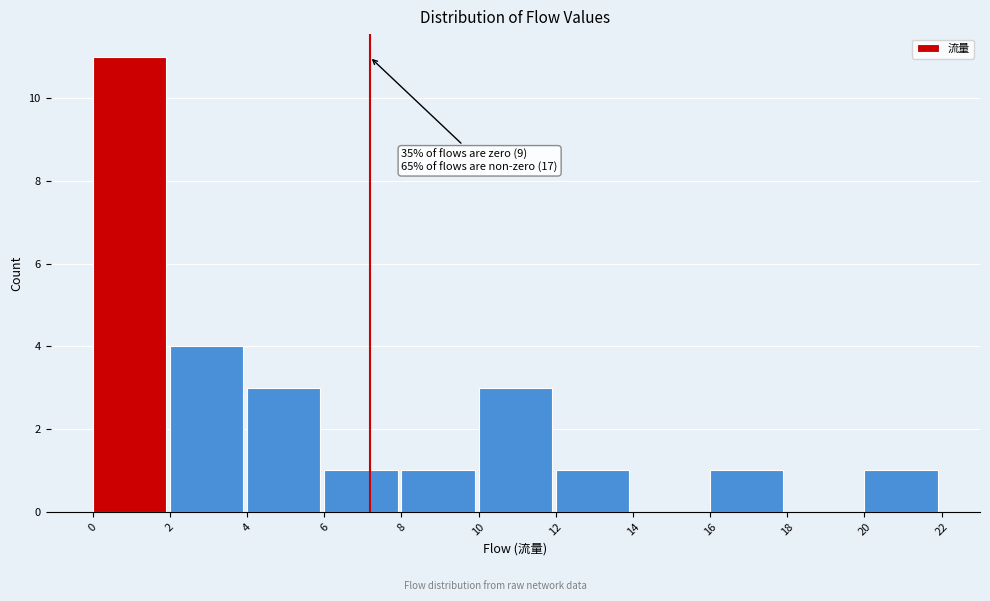

Which range on the x-axis has the tallest bar?

0 to 2